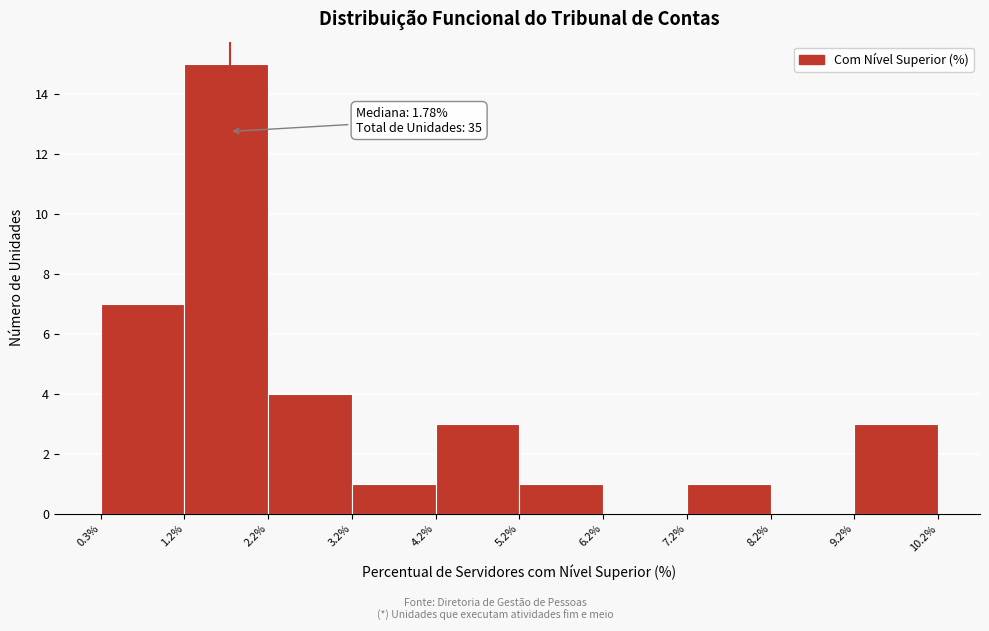

Over which range of the x-axis is the bar tallest?

1.2% to 2.2%